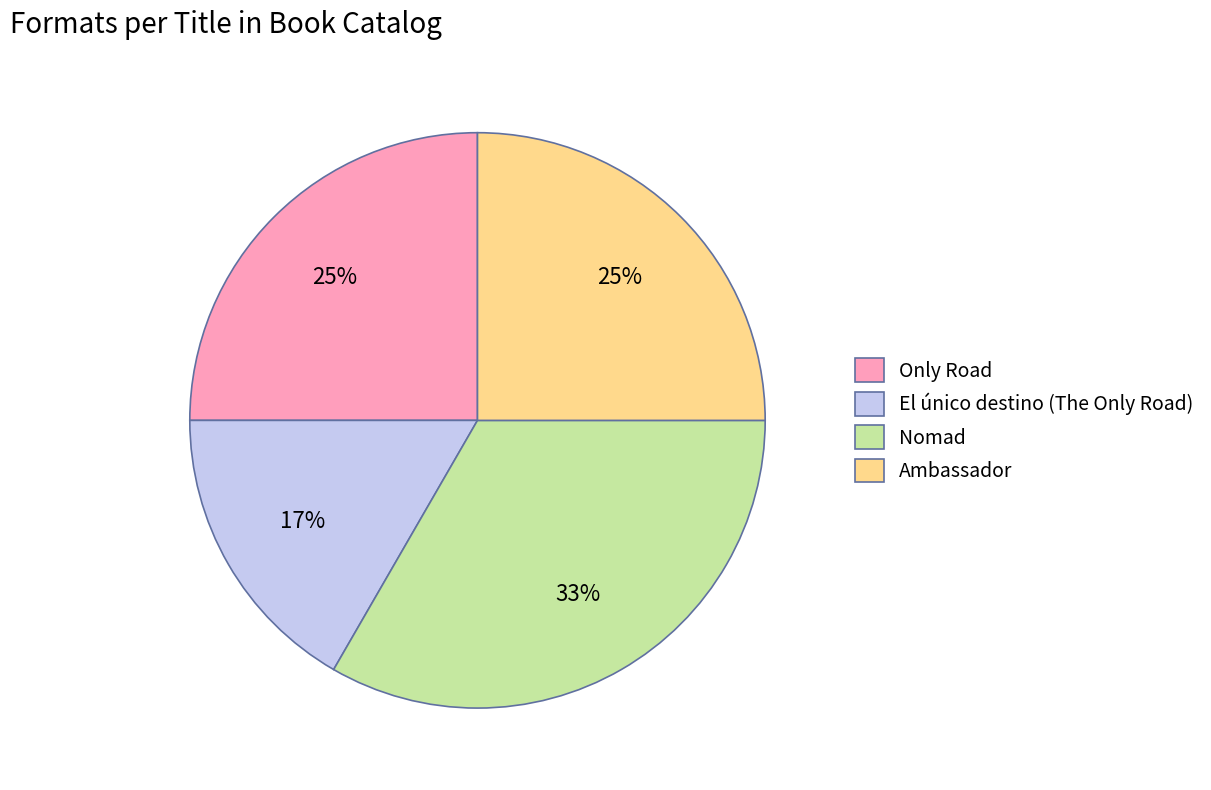

Is Only Road the majority of the pie?

No